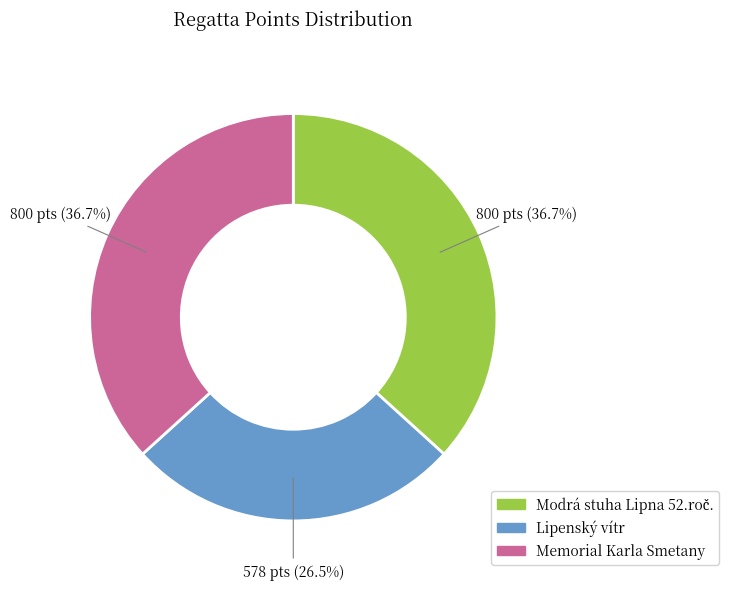

What is the smallest slice in the pie chart?

Lipenský vítr